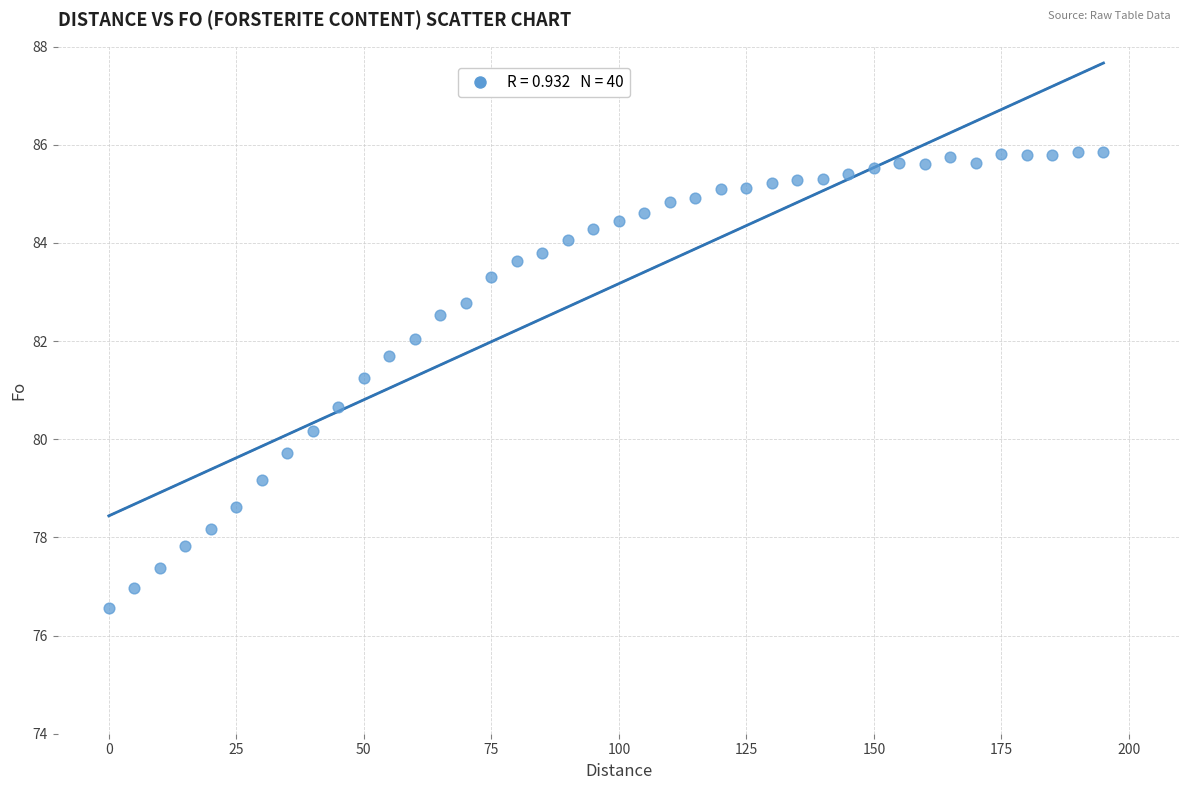

What is the range of Y values (max minus min)?

9.3